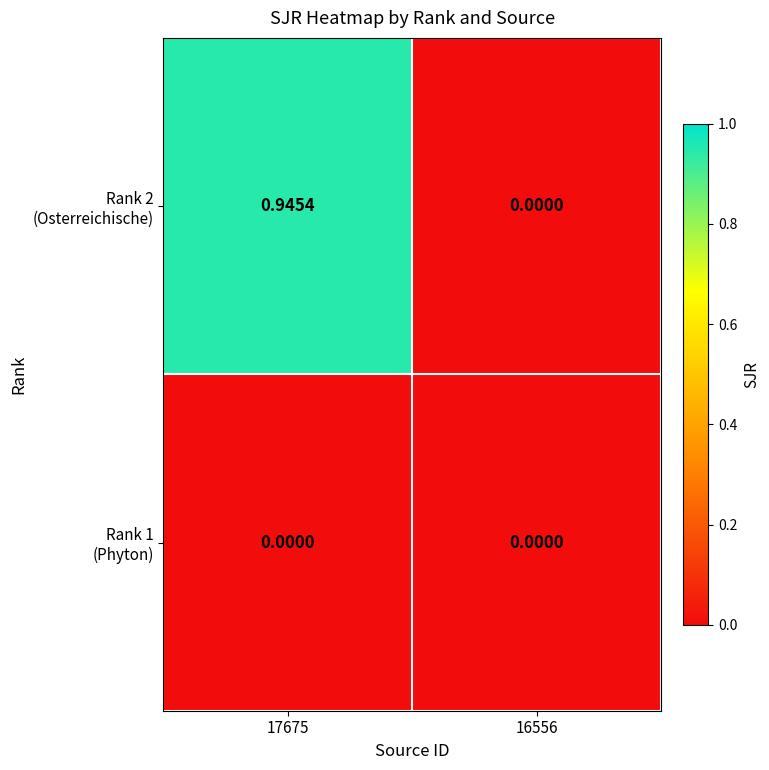

How many data points does each series have?

2